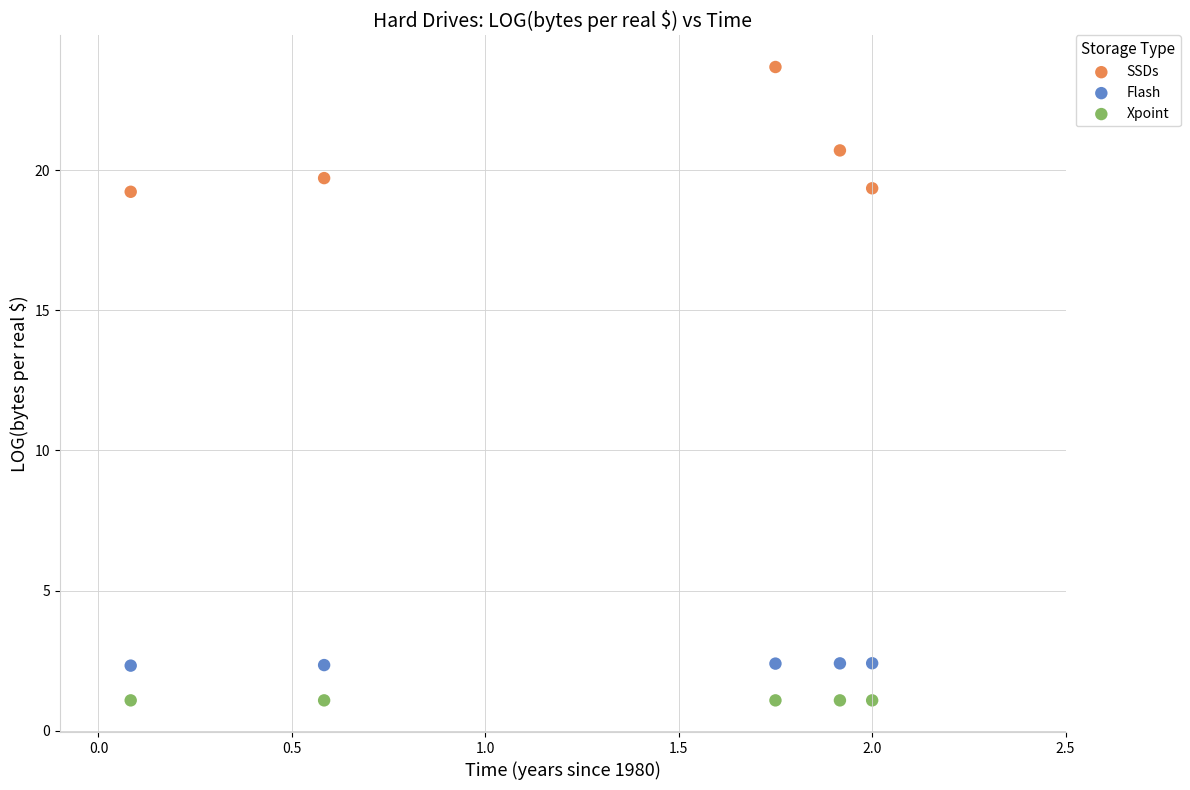

In the SSDs series, what Y value is closest to 21?

20.7